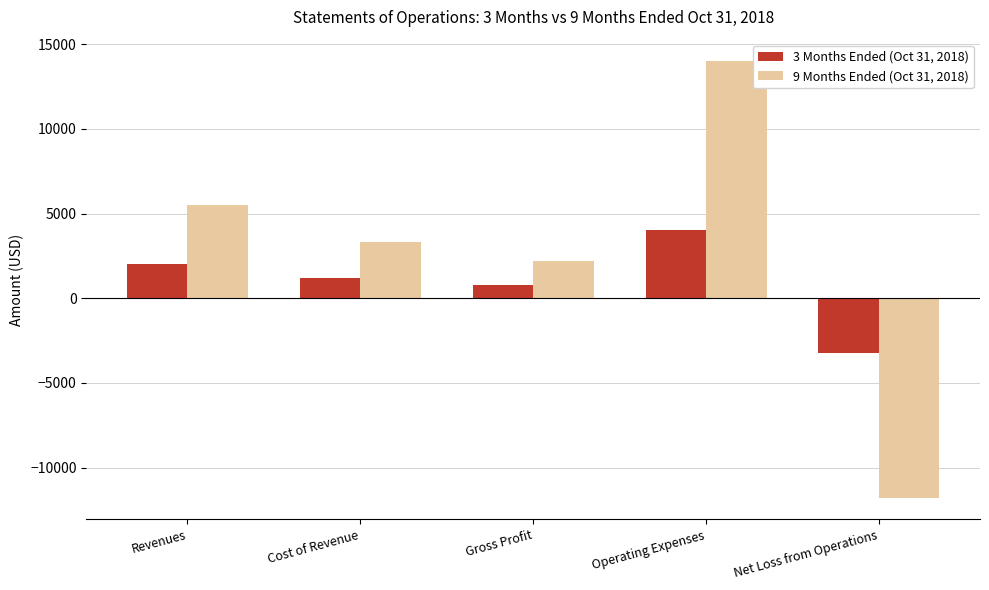

Is the value of 9 Months Ended (Oct 31, 2018) at Gross Profit greater than the value of 3 Months Ended (Oct 31, 2018) at Net Loss from Operations?

Yes